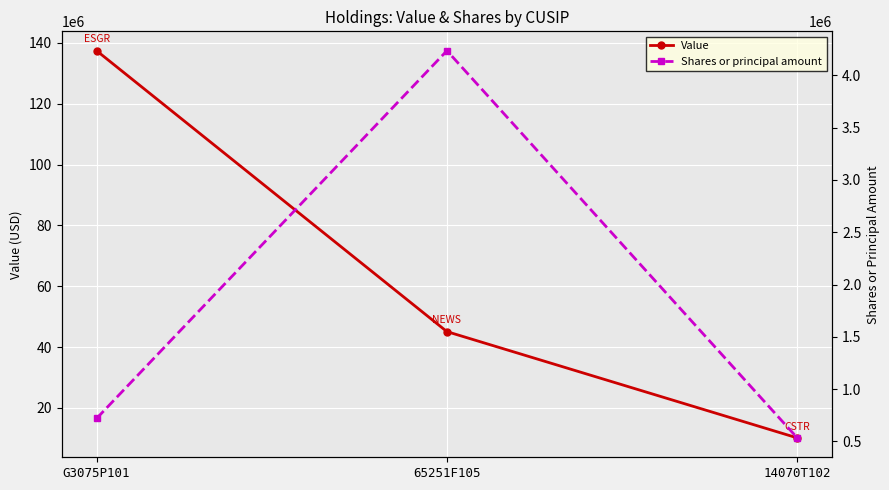

Rank the series at 65251F105 from highest to lowest value.

Value, Shares or principal amount